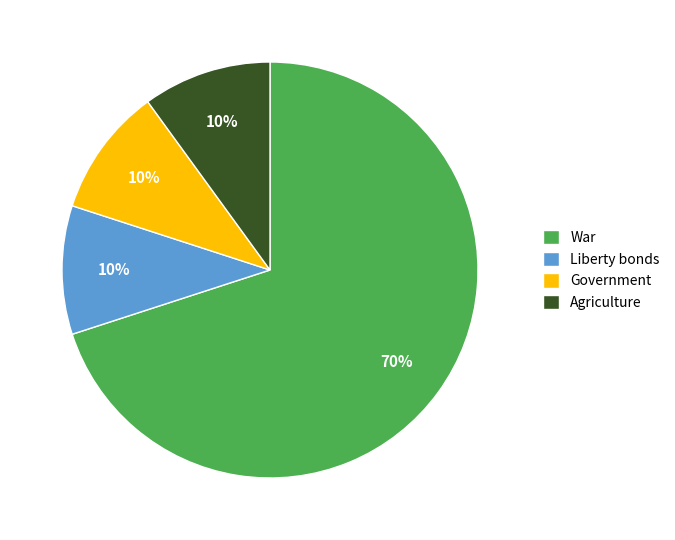

To the nearest percent, what percentage of the pie is Agriculture?

10%